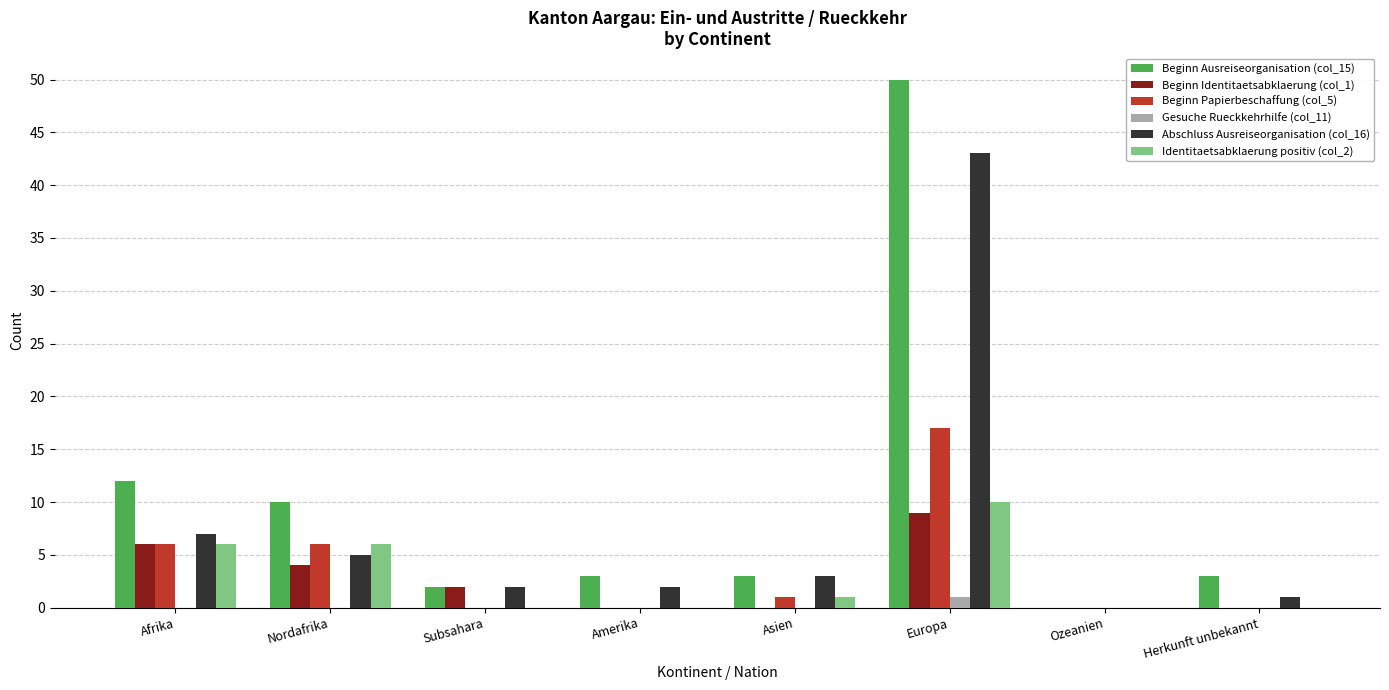

Which series changed the most between Subsahara and Amerika?

Beginn Identitaetsabklaerung (col_1)